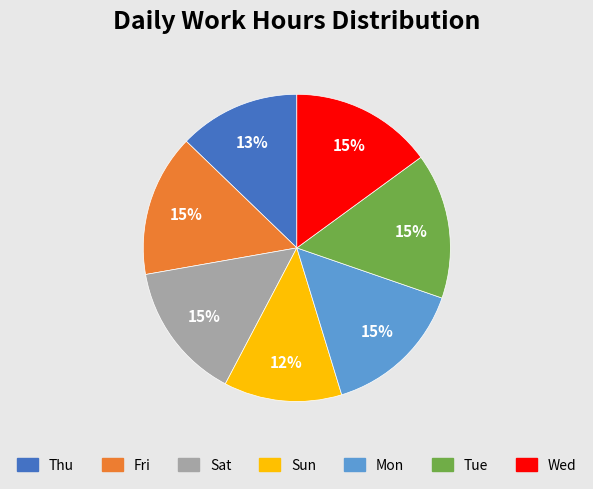

Is there any slice that represents more than half of the pie?

No